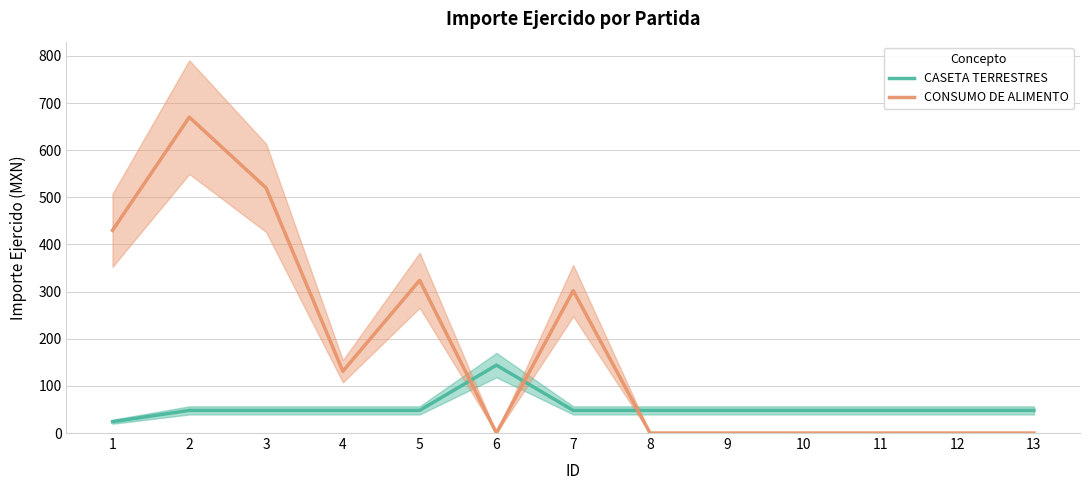

Rank the series by their maximum value, from highest to lowest.

CONSUMO DE ALIMENTO, CASETA TERRESTRES